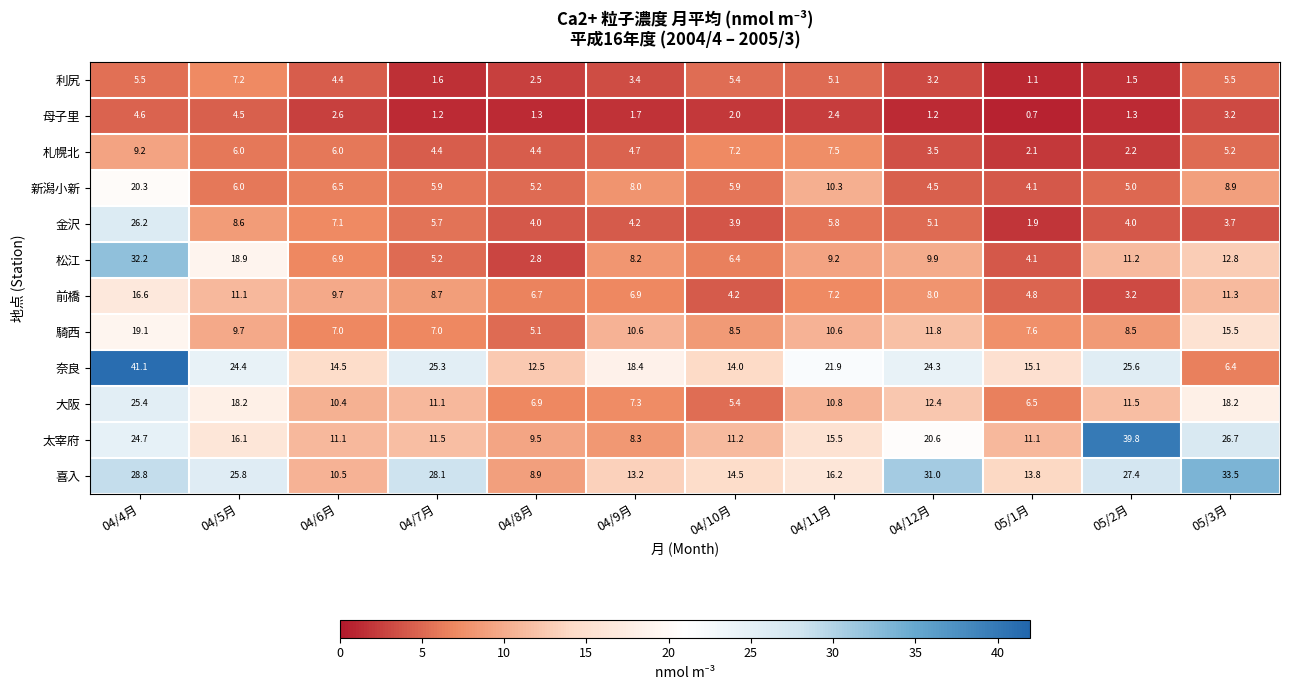

The 奈良 series shows 15.4 at 04/7月. True or false?

False